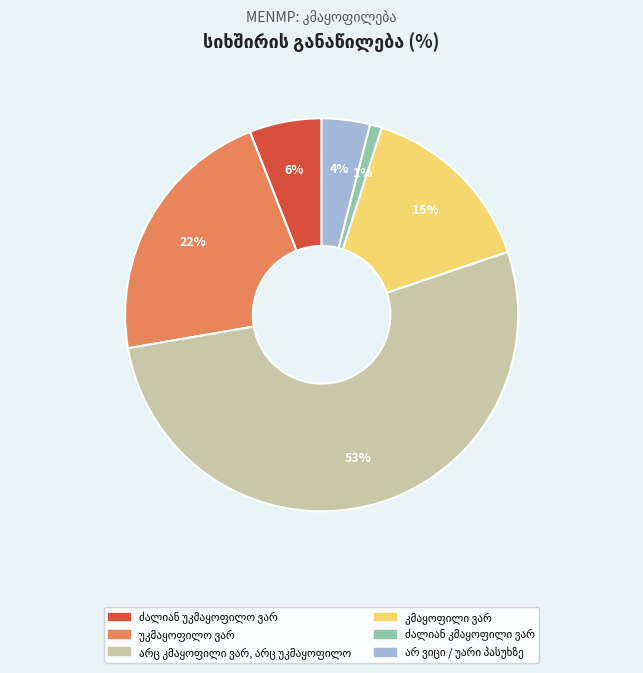

To the nearest percent, what is the combined percentage of ძალიან კმაყოფილი ვარ and უკმაყოფილო ვარ?

23%